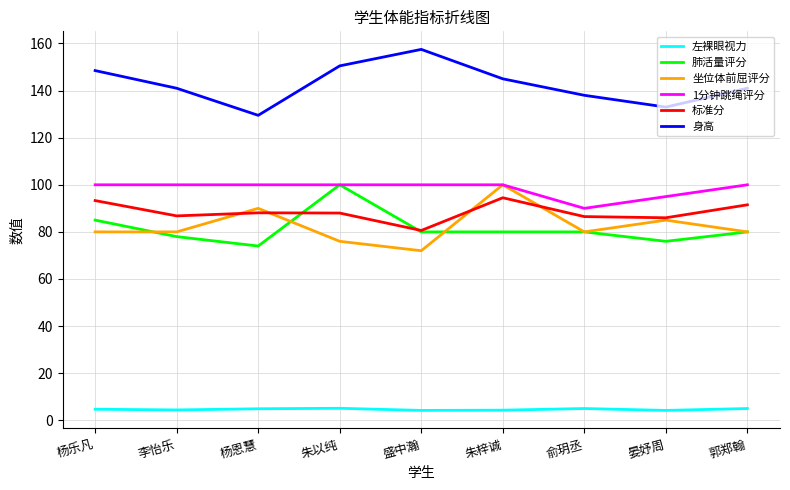

Which series changed the most between 盛中瀚 and 朱梓诚?

坐位体前屈评分